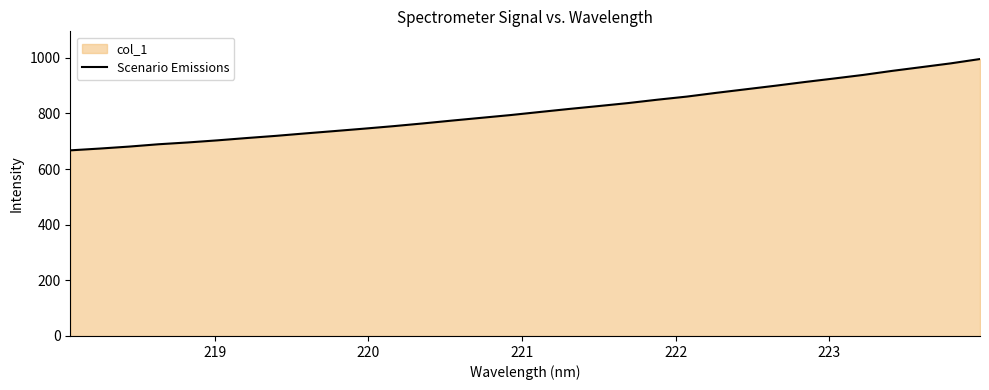

What is the smallest value displayed?

667.1